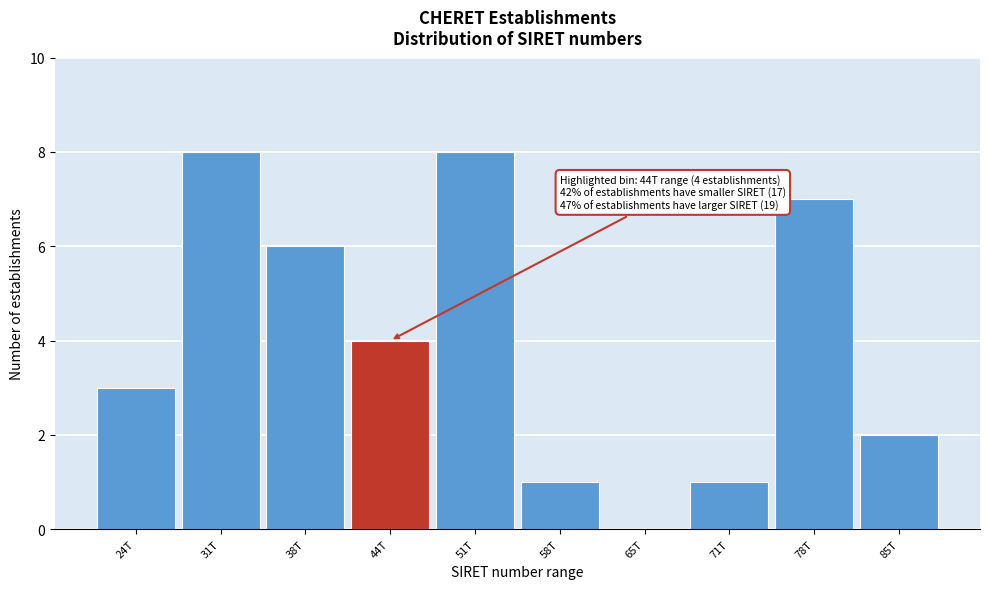

Reading right to left, list all the values displayed in this chart.

85T=2	78T=7	71T=1	65T=0	58T=1	51T=8	44T=4	38T=6	31T=8	24T=3